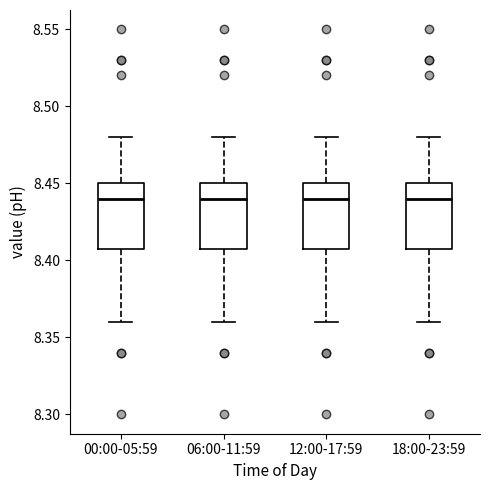

Reading left to right, transcribe this box plot: for each box, give where its median line is, the range the box spans, and where its two whiskers end, as read against the y-axis. The values are not printed on the chart, so give them approximately, as read against the axis.

00:00-05:59: median 8.44, box 8.41 to 8.45, whiskers 8.36 to 8.48
06:00-11:59: median 8.44, box 8.41 to 8.45, whiskers 8.36 to 8.48
12:00-17:59: median 8.44, box 8.41 to 8.45, whiskers 8.36 to 8.48
18:00-23:59: median 8.44, box 8.41 to 8.45, whiskers 8.36 to 8.48